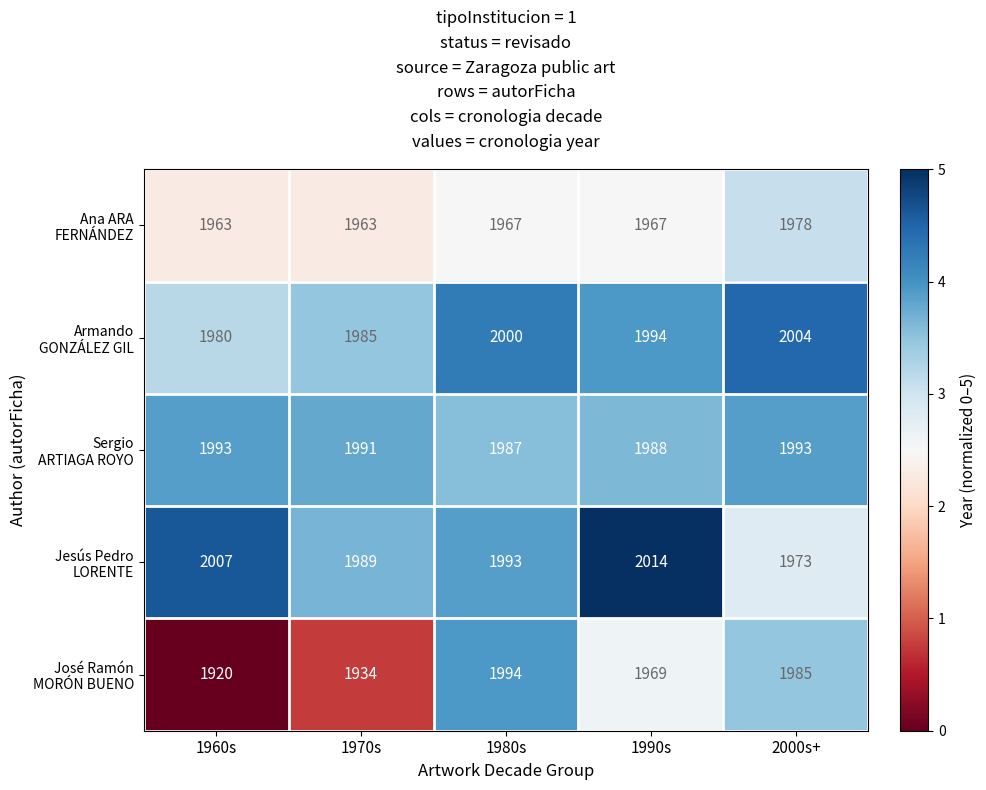

How many series are shown in this chart?

5